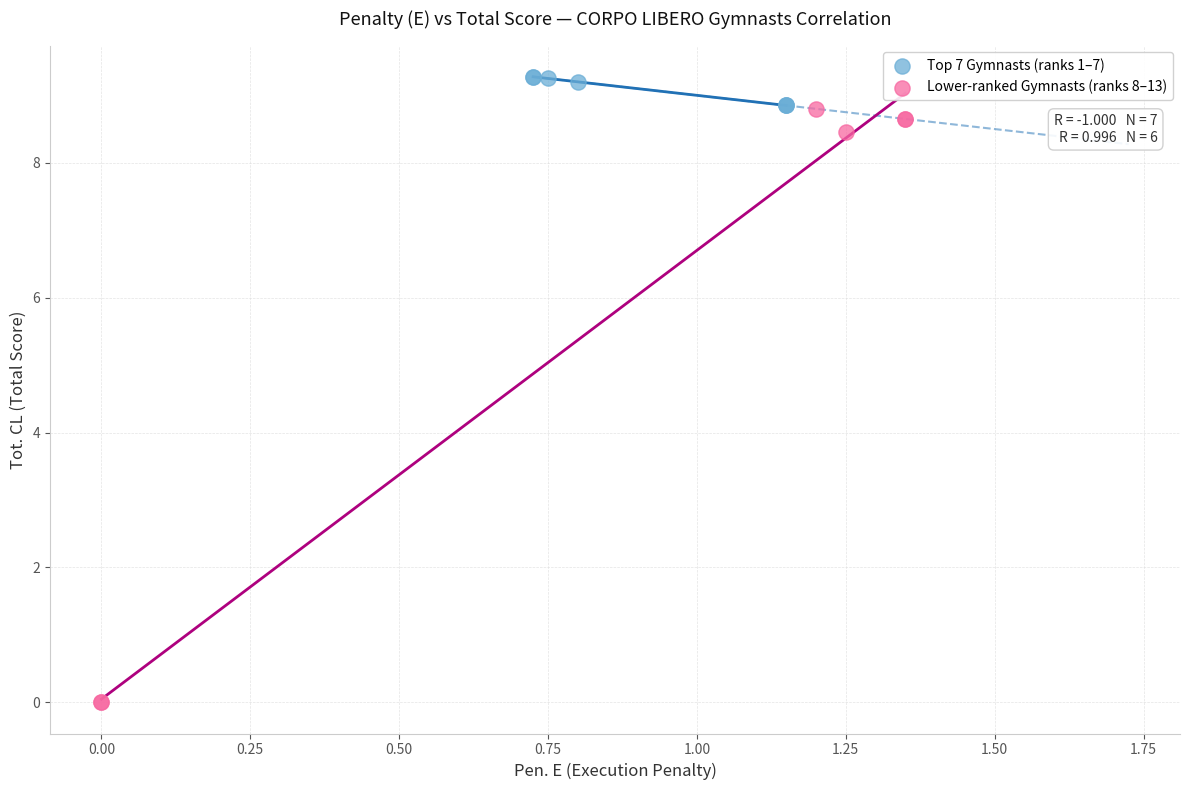

Which series has the widest spread of Y values?

Lower-ranked Gymnasts (ranks 8–13)